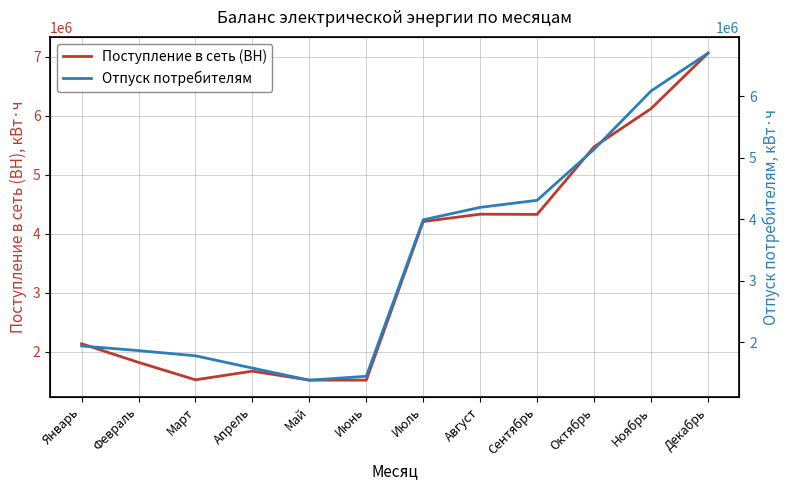

At how many categories does at least one series exceed 2804065?

6